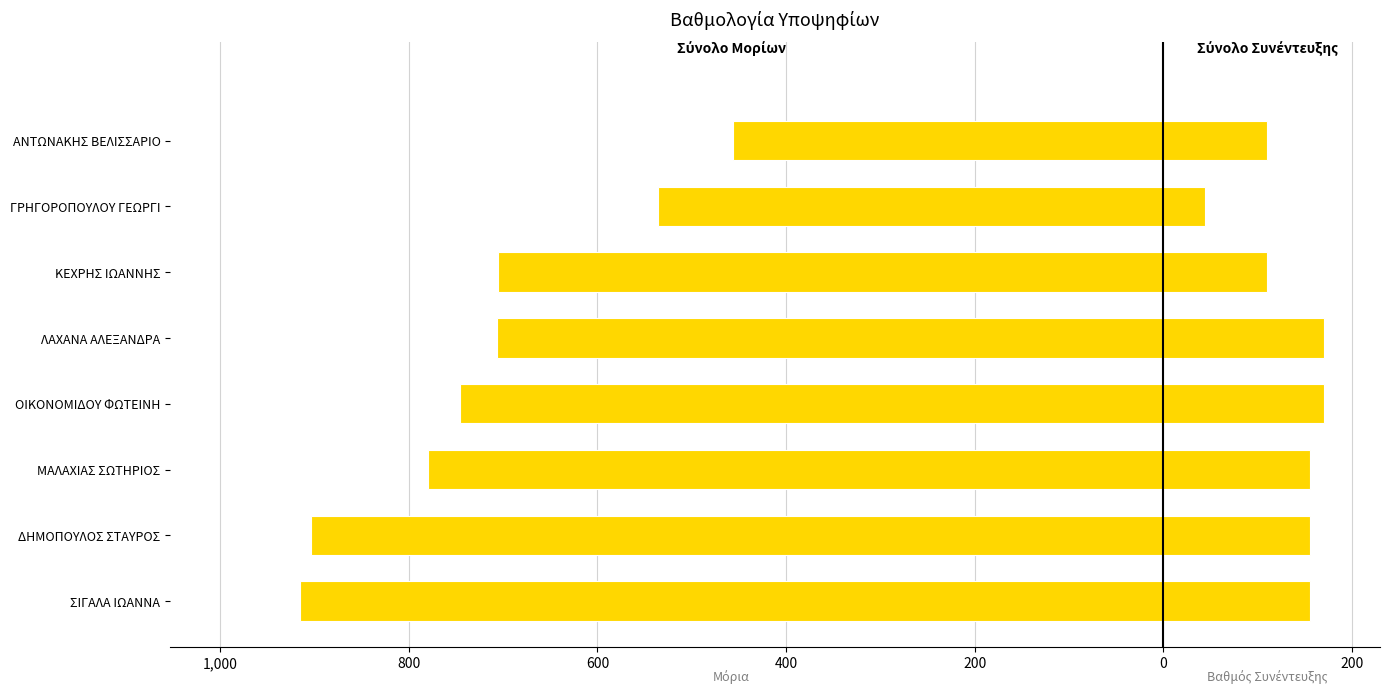

Between 200 and 600, which is larger?

200